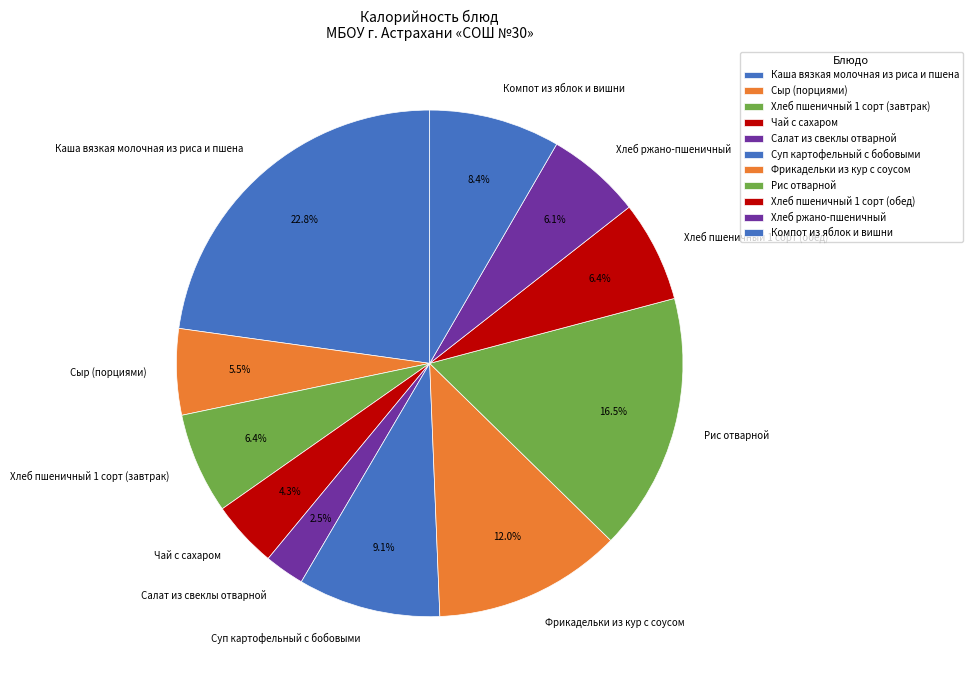

Is Фрикадельки из кур с соусом the majority of the pie?

No